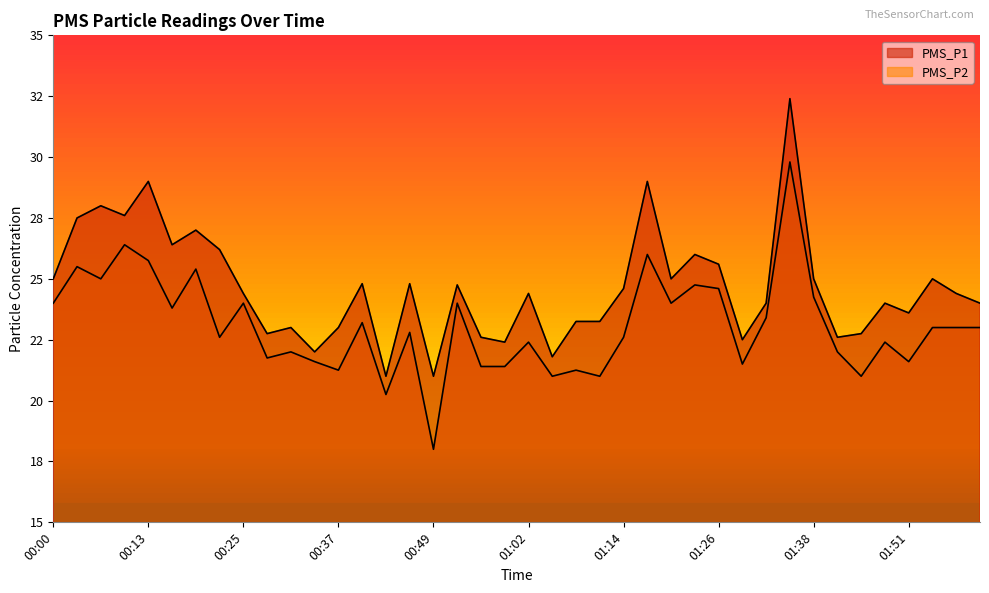

Where is the first local maximum for PMS_P1?

00:06